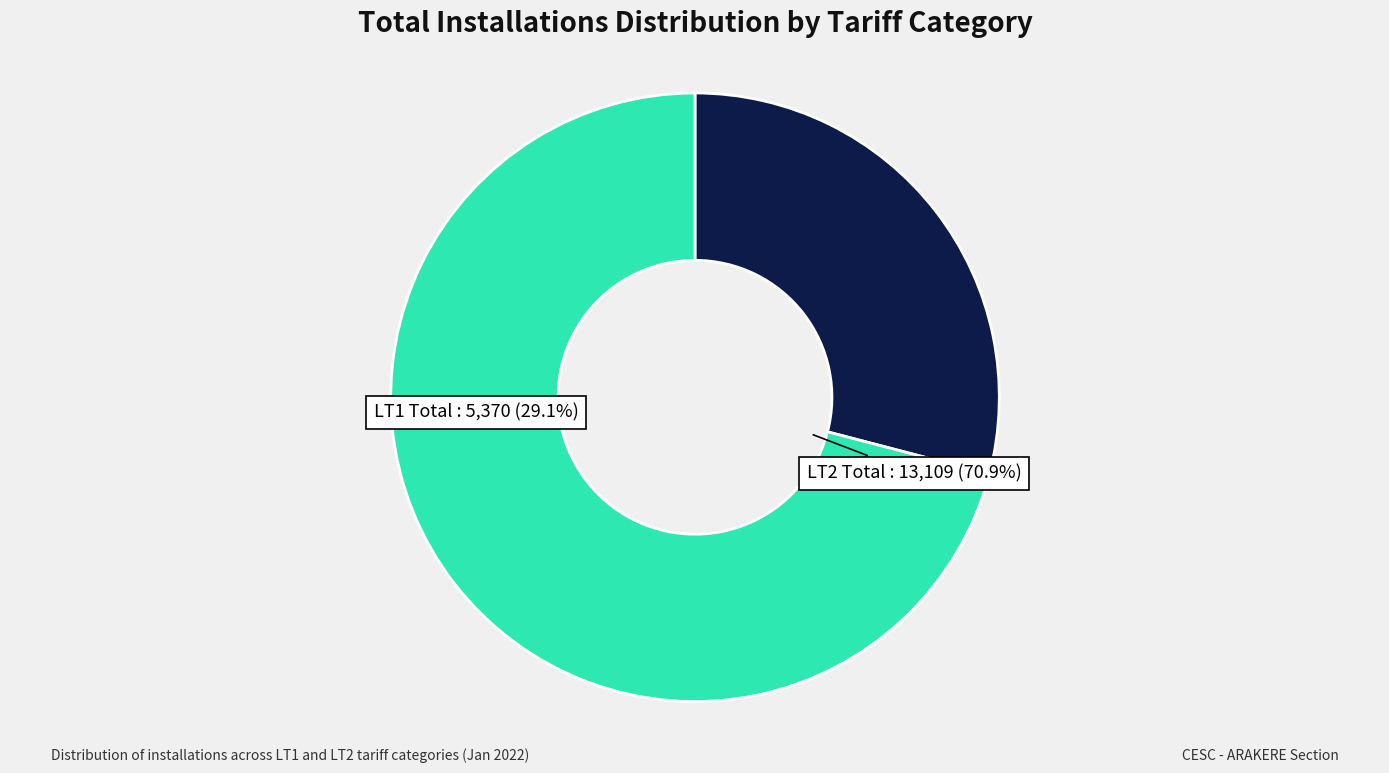

Is it true that LT2 Total is 71% of the pie?

True